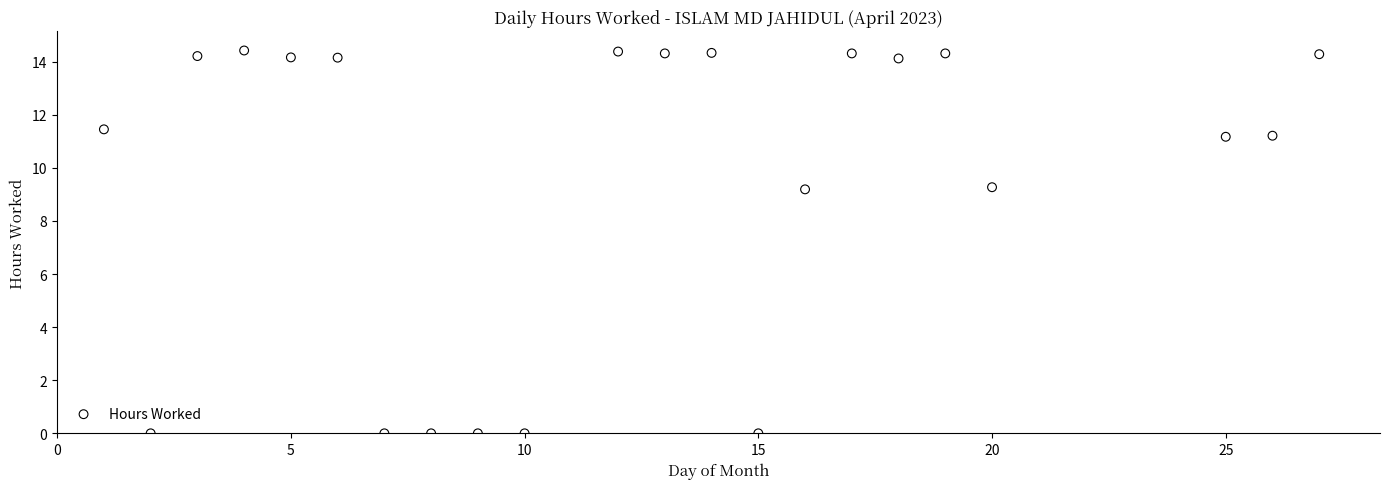

What is the range of X values (max minus min)?

26.0